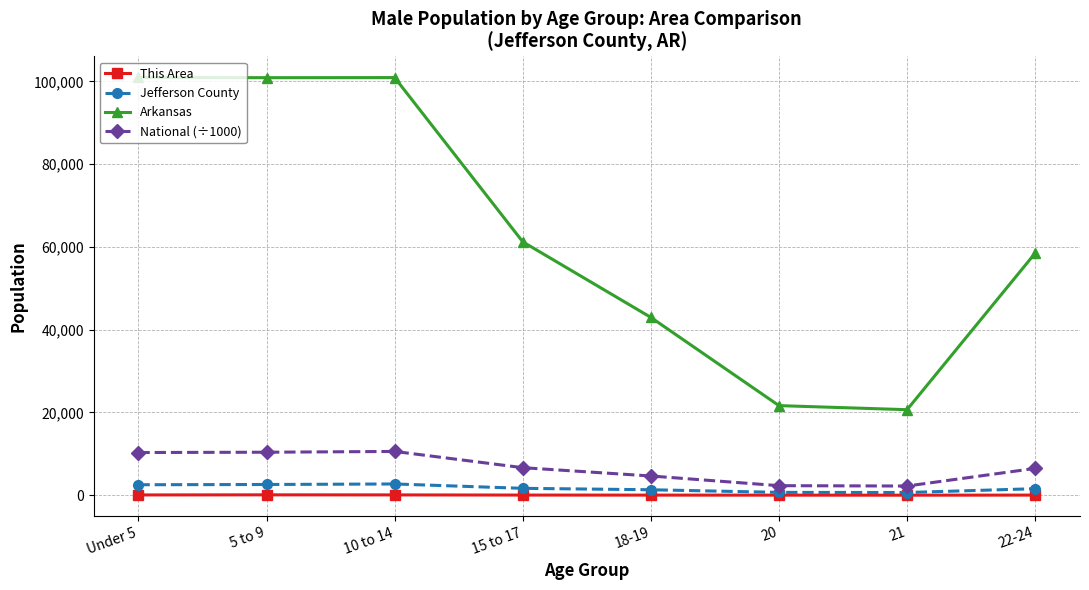

How many interior local peaks does the National (÷1000) series have?

1